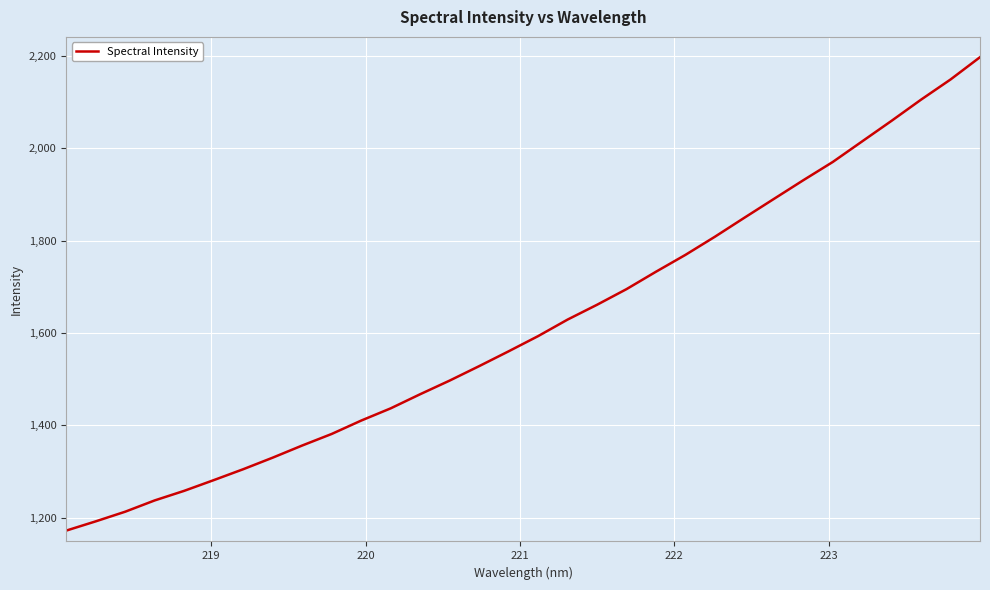

What is the difference between the maximum and minimum values?

1024.6